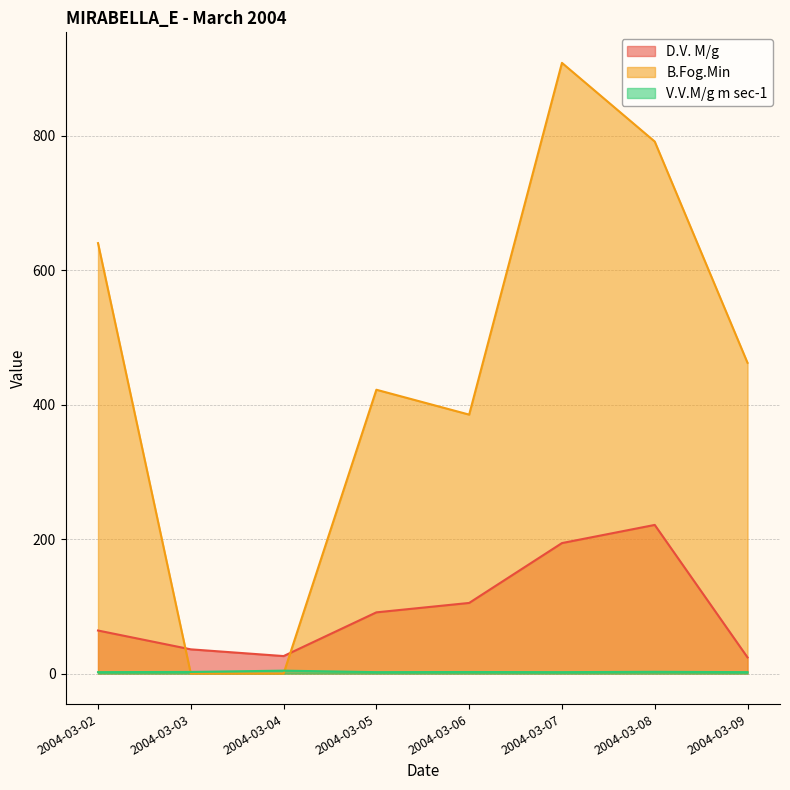

What is the average value of the D.V. M/g series?

95.1